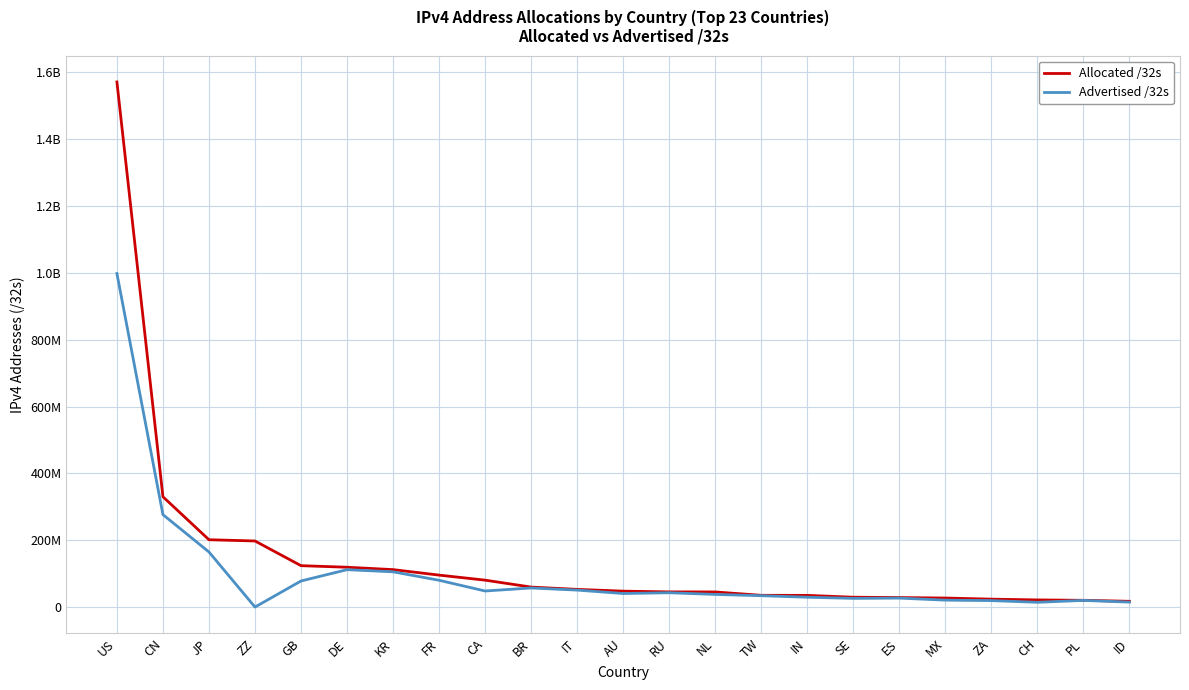

Does the chart have visible grid lines?

Yes